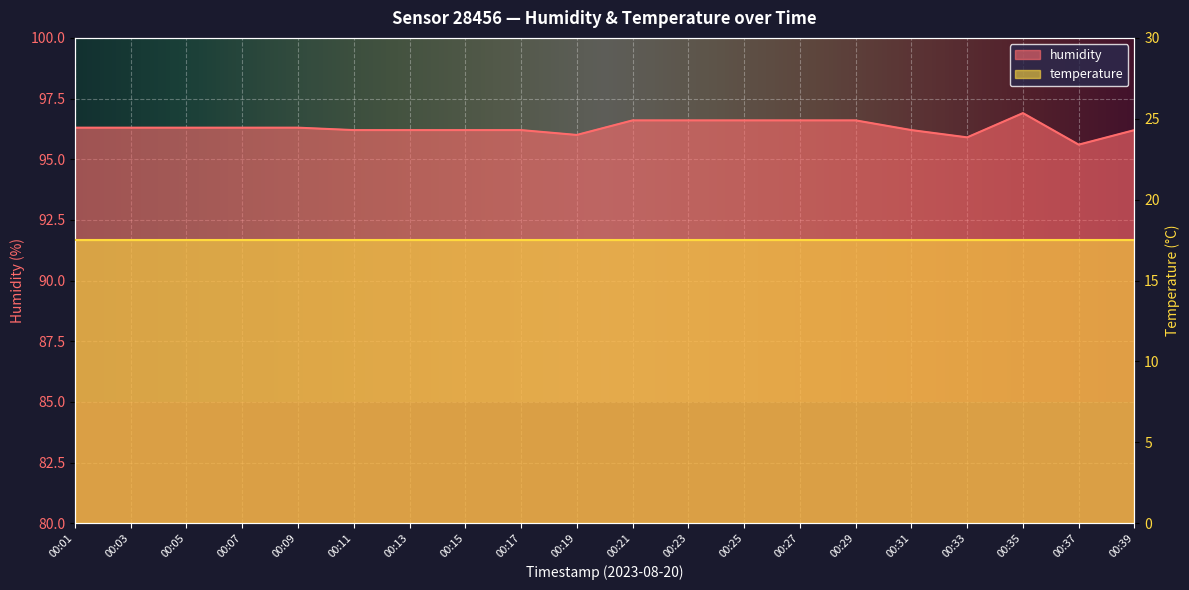

At which label is the value closest to 96?

00:19